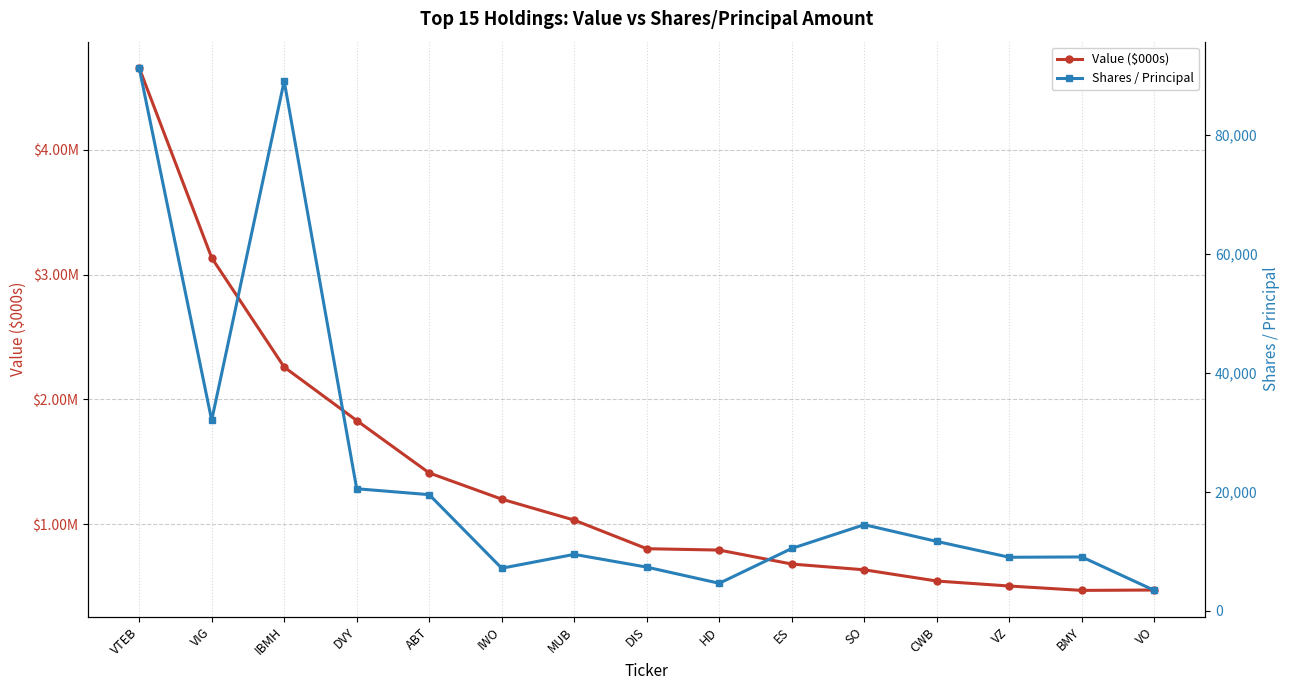

Count the number of categories in the chart.

15